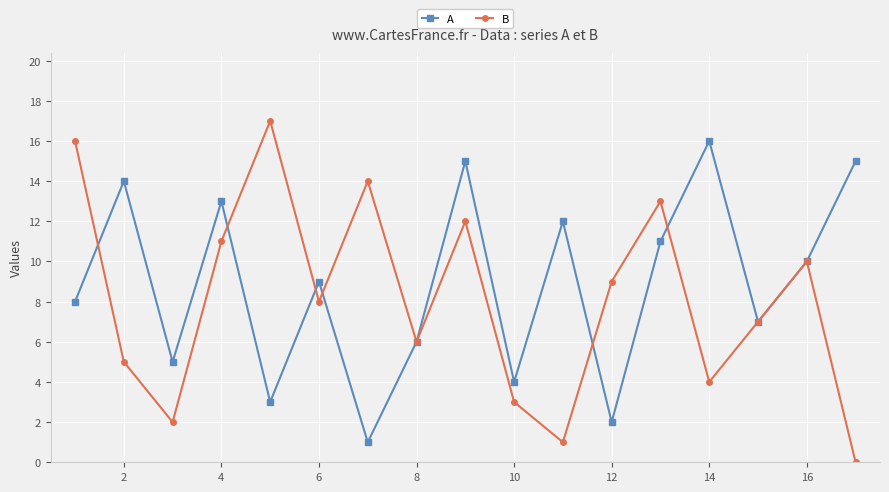

In B, how many points are lower than both neighbors (excluding endpoints)?

5